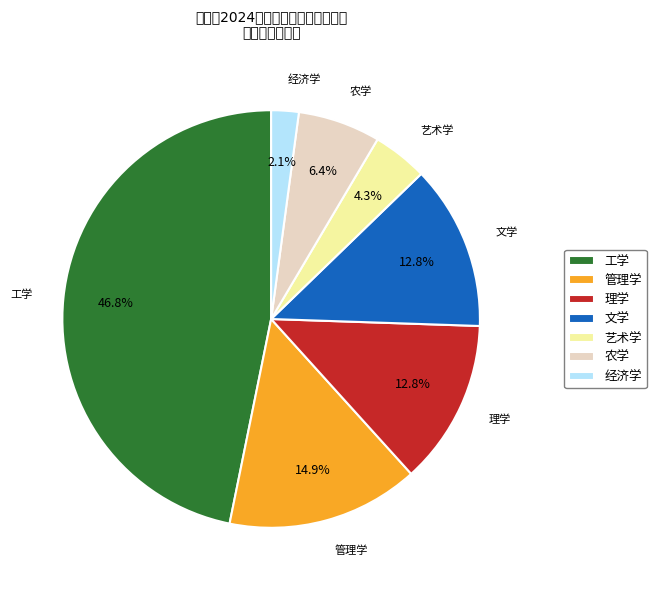

How many segments does this pie chart have?

7